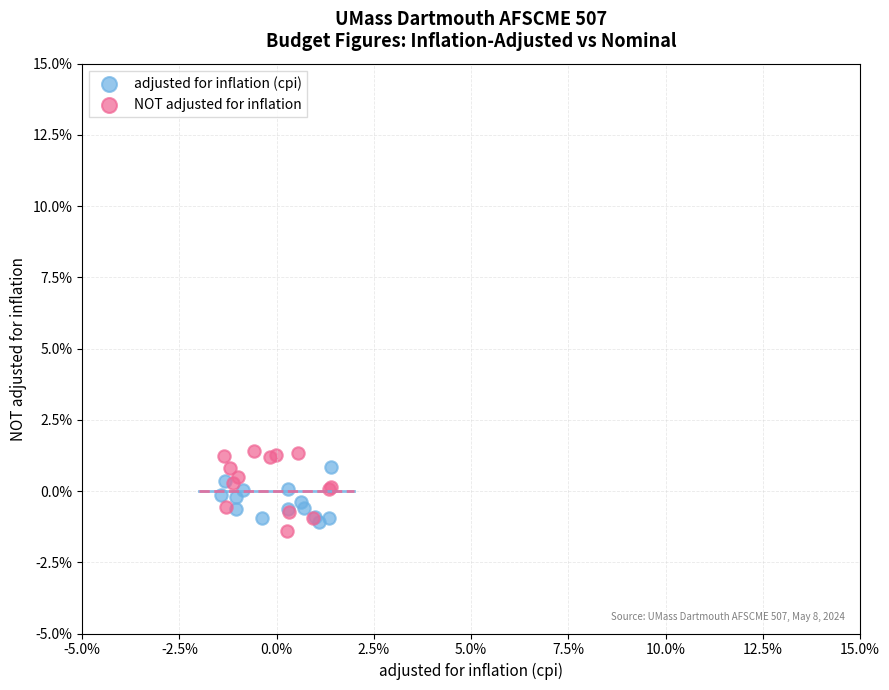

Which series reaches the maximum Y coordinate?

NOT adjusted for inflation